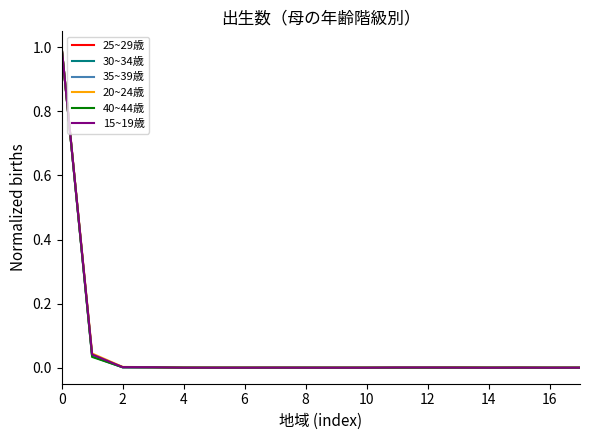

What is the greatest value displayed?

1.0